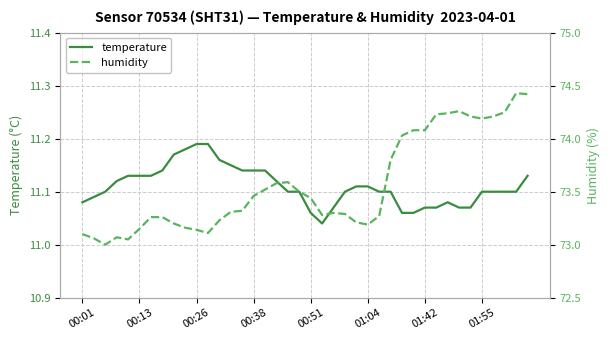

Is the value of humidity at 24 greater than the value of temperature at 38?

Yes